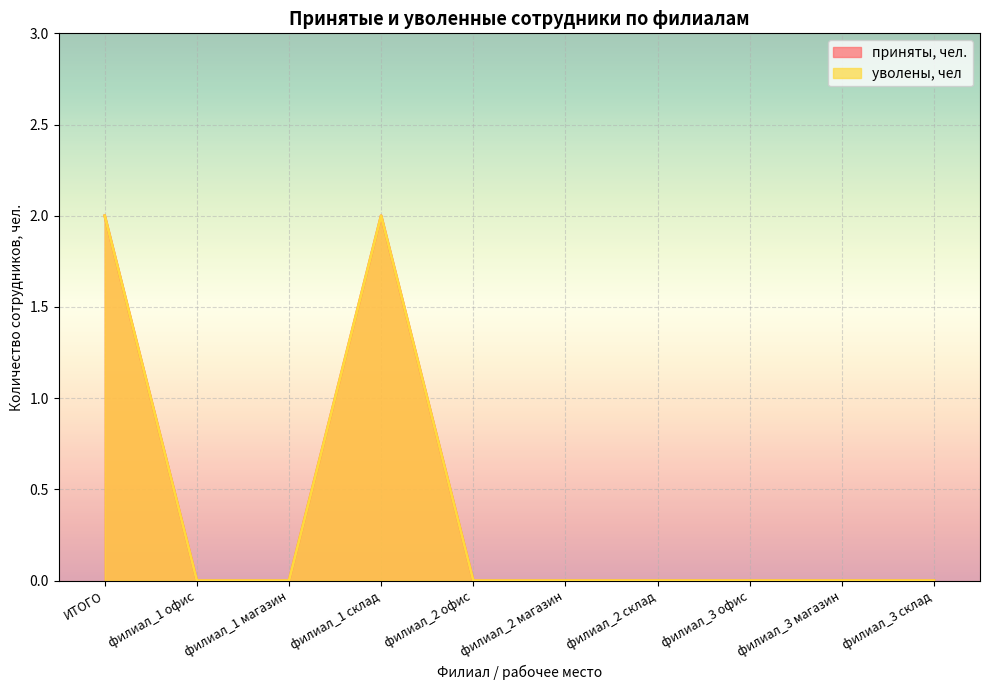

The value of приняты, чел. at филиал_2 офис is 1. True or false?

False